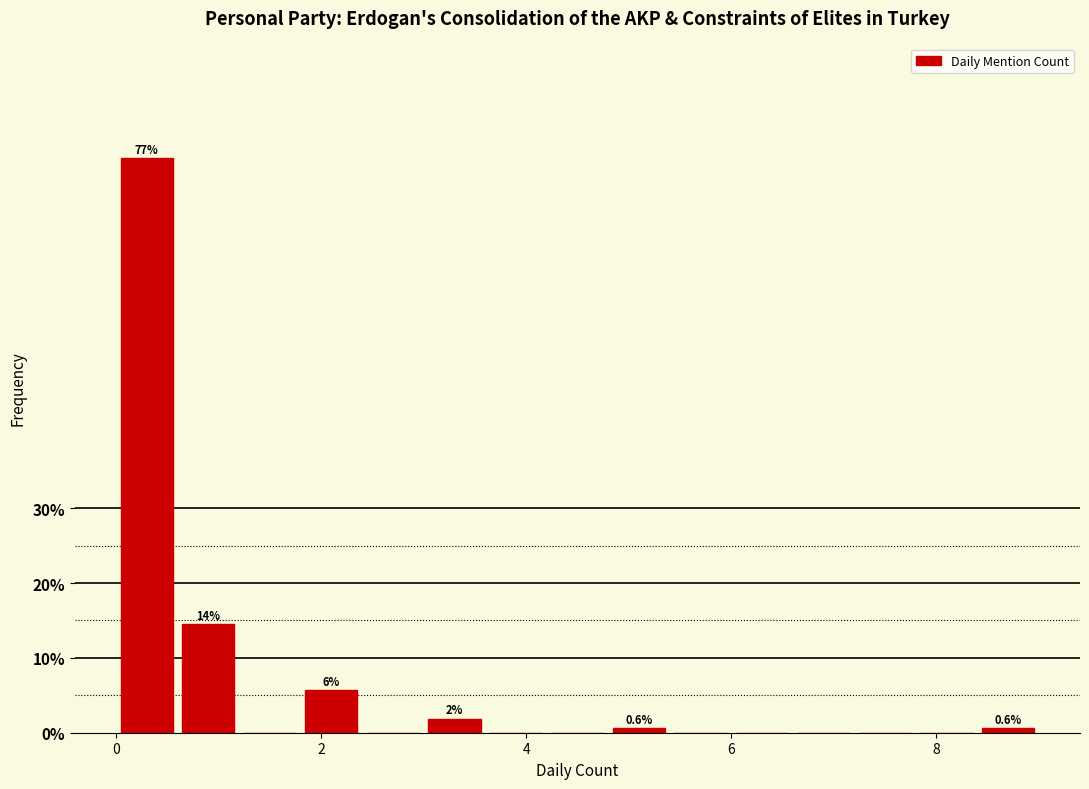

Read against the x-axis, roughly where is the centre of the tallest bar?

0.4